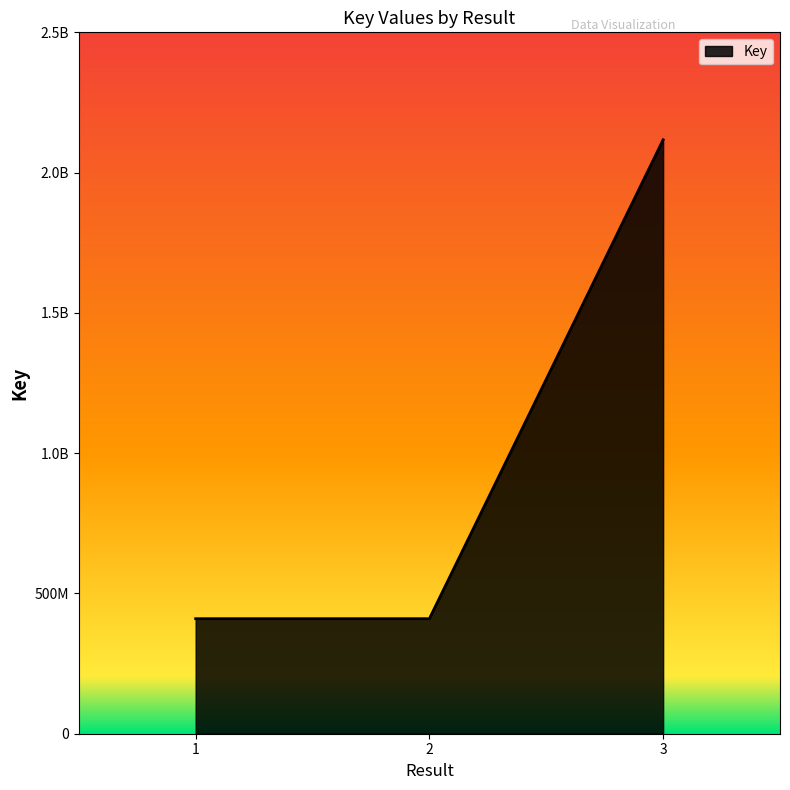

Does the chart display data point markers on the line(s)?

No